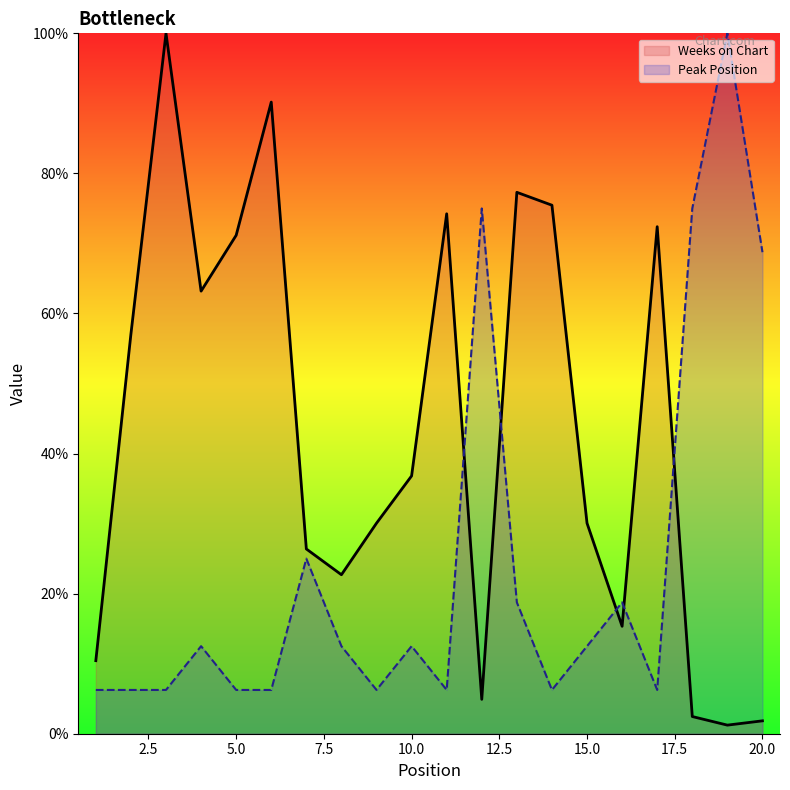

What is the difference between the maximum and minimum values in the Peak Position series?

93.8